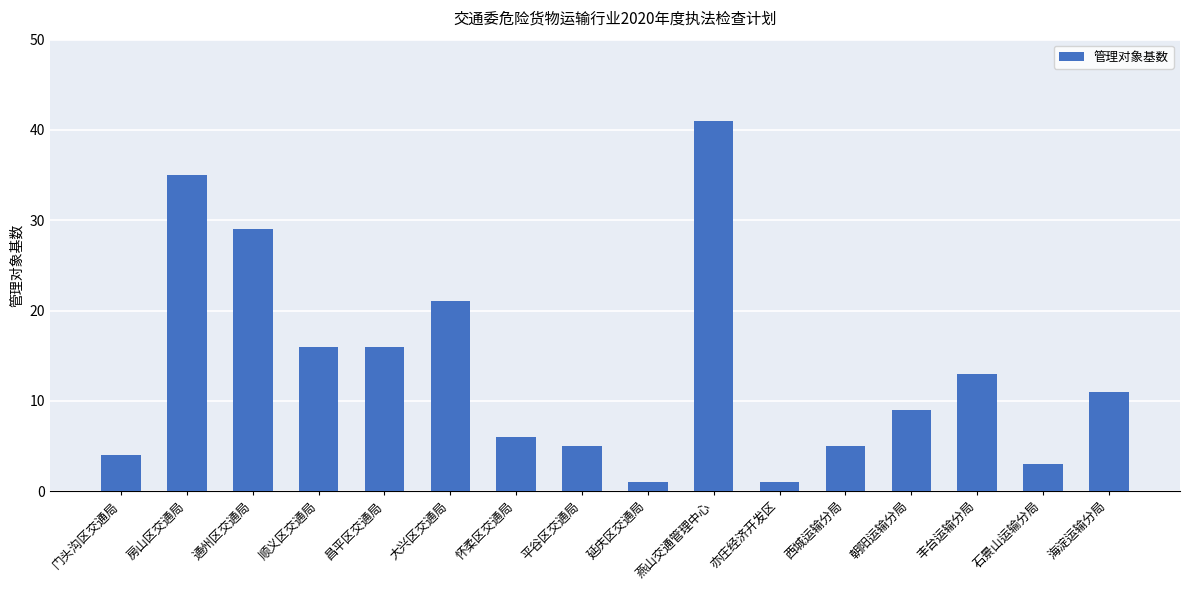

Is it true that the value at 朝阳运输分局 is 14?

False